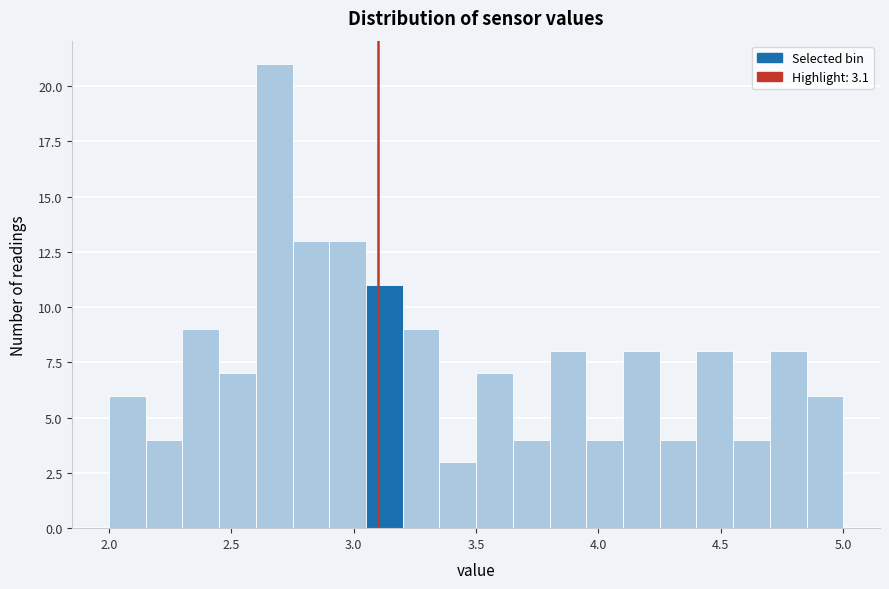

Read against the x-axis, roughly where is the centre of the tallest bar?

2.70